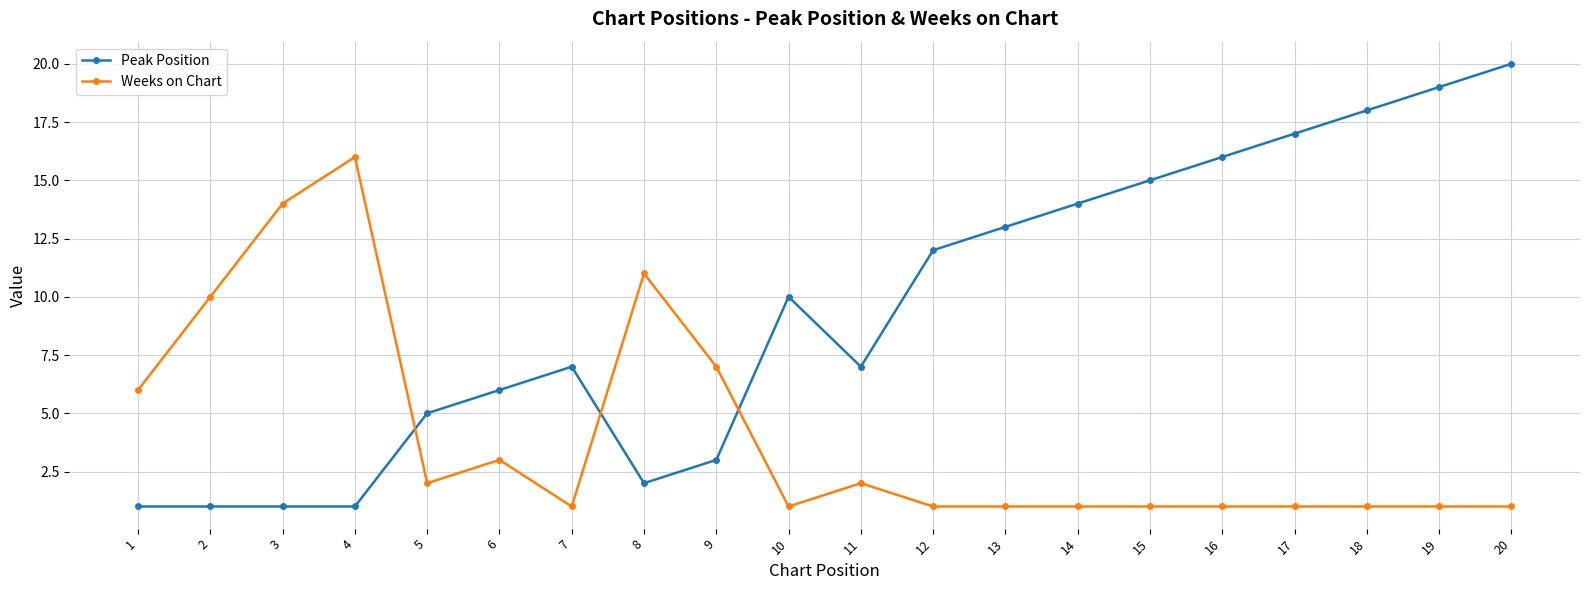

Is the value of Peak Position at 12 greater than the value of Weeks on Chart at 18?

Yes